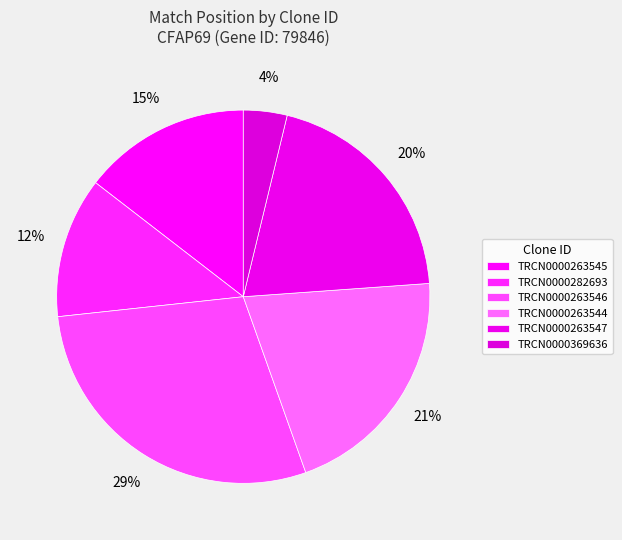

How many slices are in this pie chart?

6